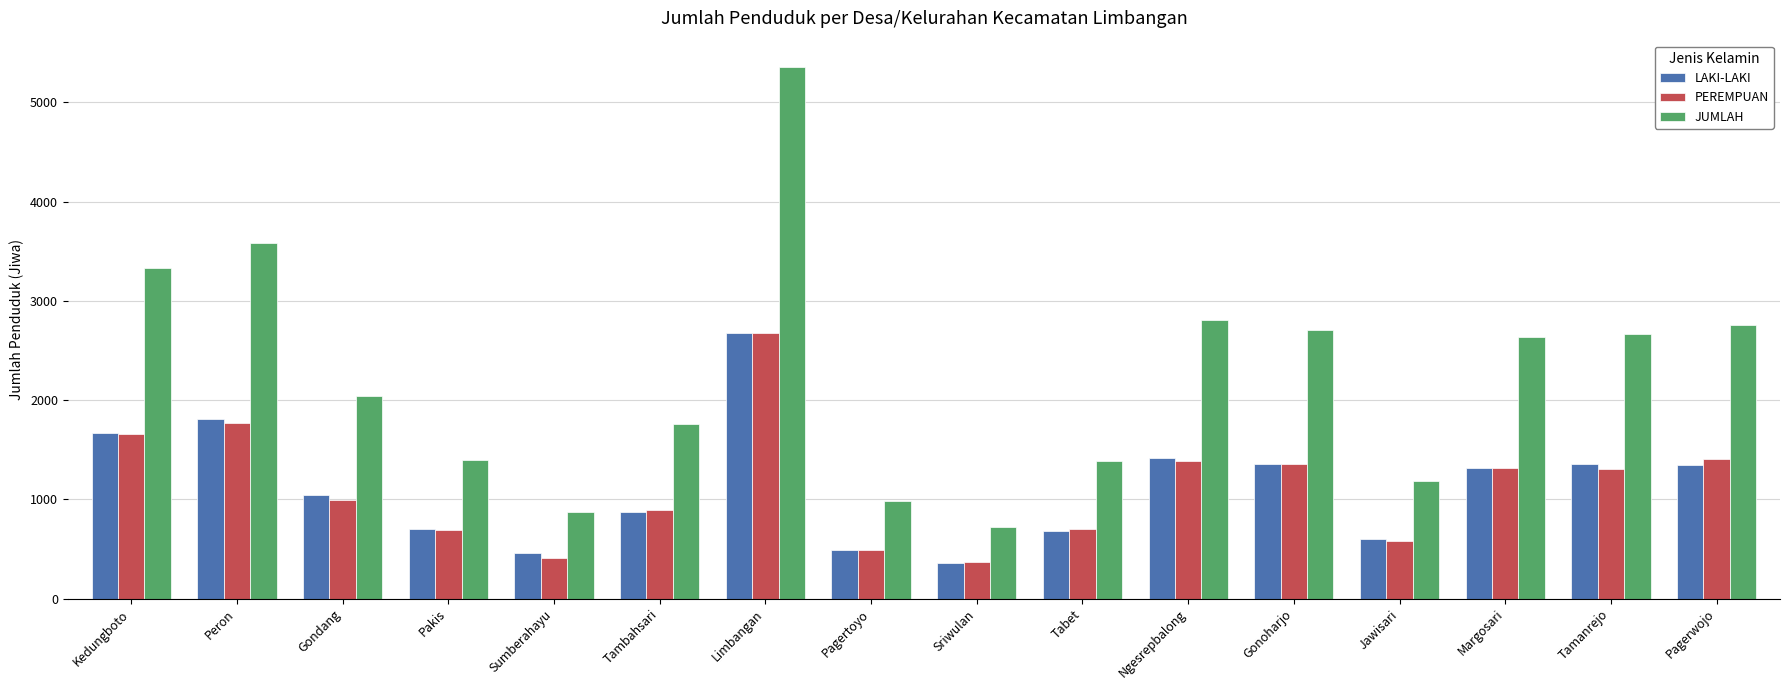

What is the minimum value shown in the chart?

355